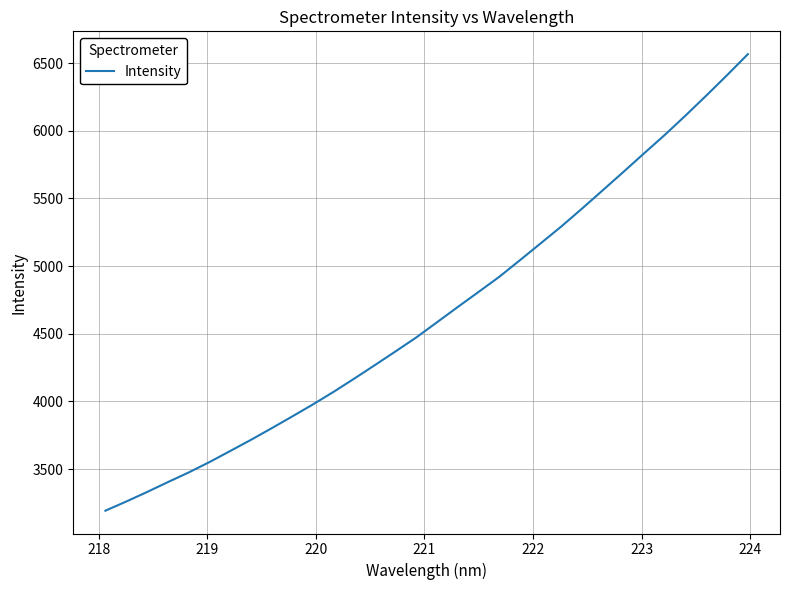

What is the greatest value displayed?

6566.4